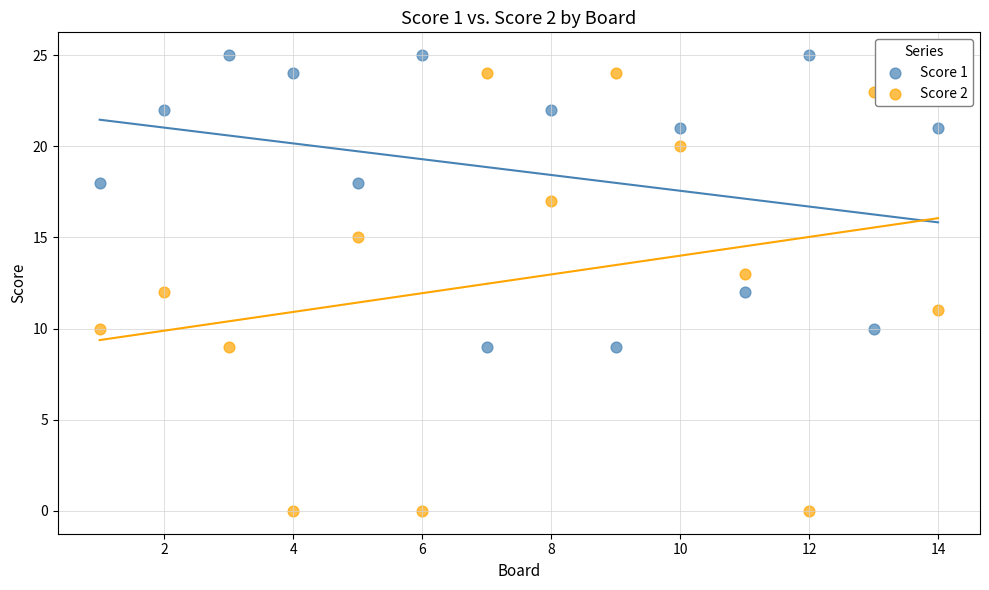

Which series has the widest spread of Y values?

Score 2